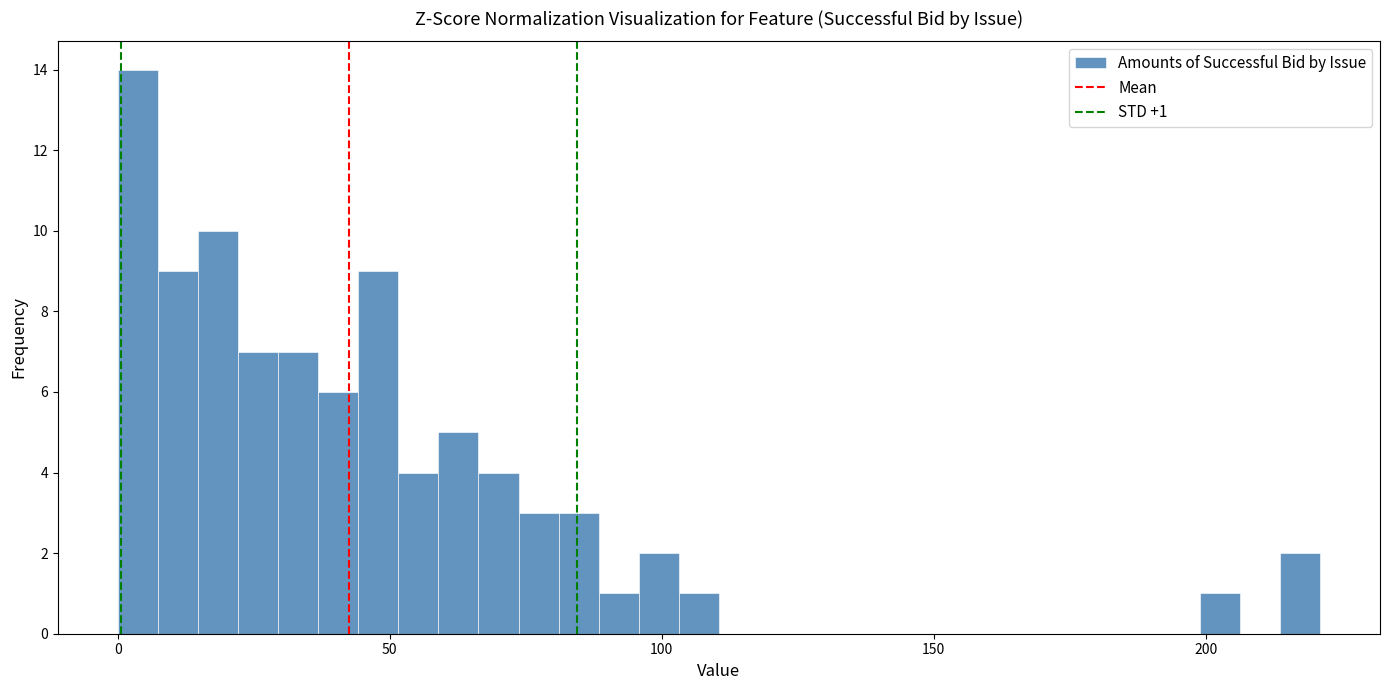

Around what value on the x-axis is the tallest bar? Give the approximate position of its centre, as read against the axis.

5